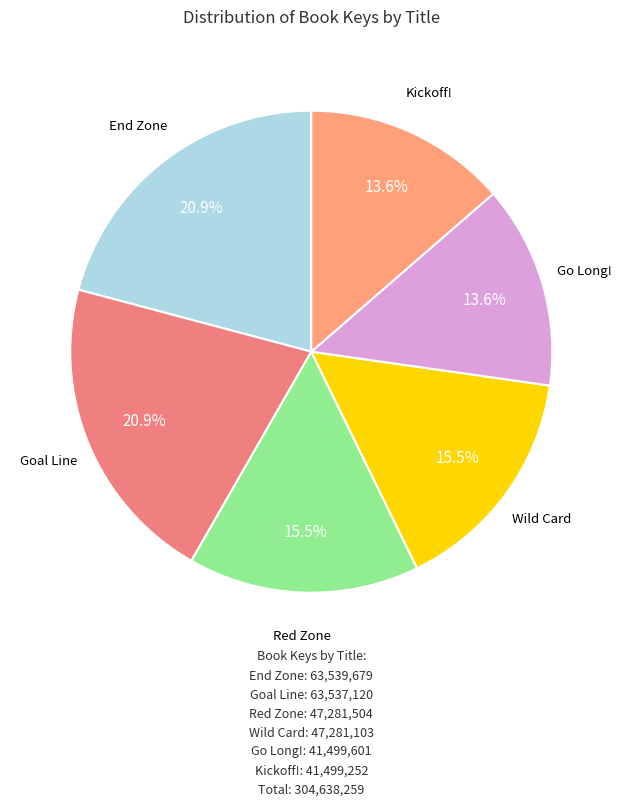

Which has a higher value, Red Zone or Kickoff!?

Red Zone